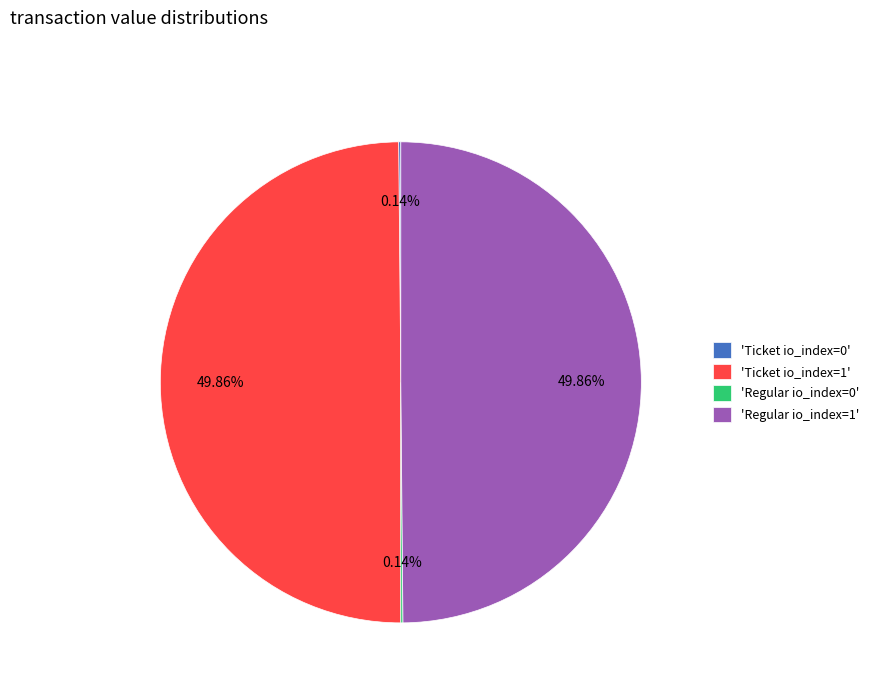

To the nearest percent, what is the difference between the largest and smallest slice percentages?

50%